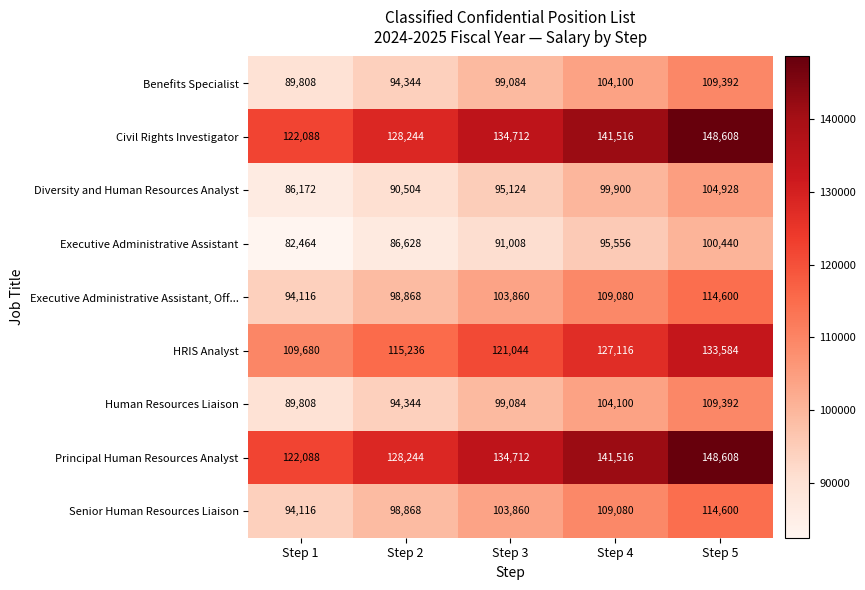

How many categories are shown in the chart?

5